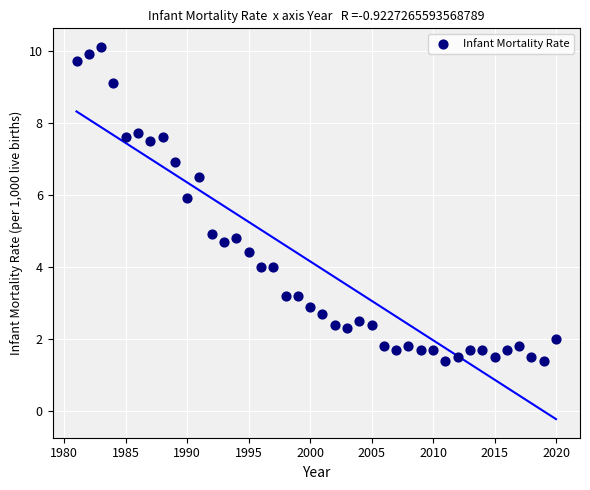

What is the range of Y values (max minus min)?

8.7